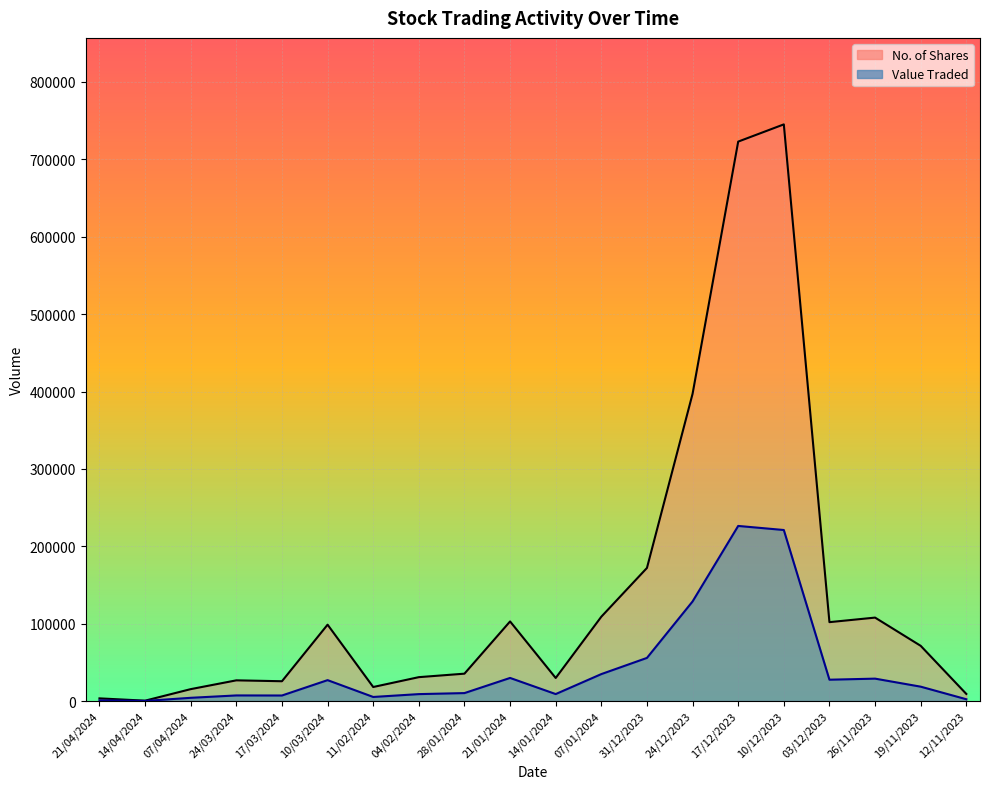

Rank the series by their average value, from highest to lowest.

No. of Shares, Value Traded